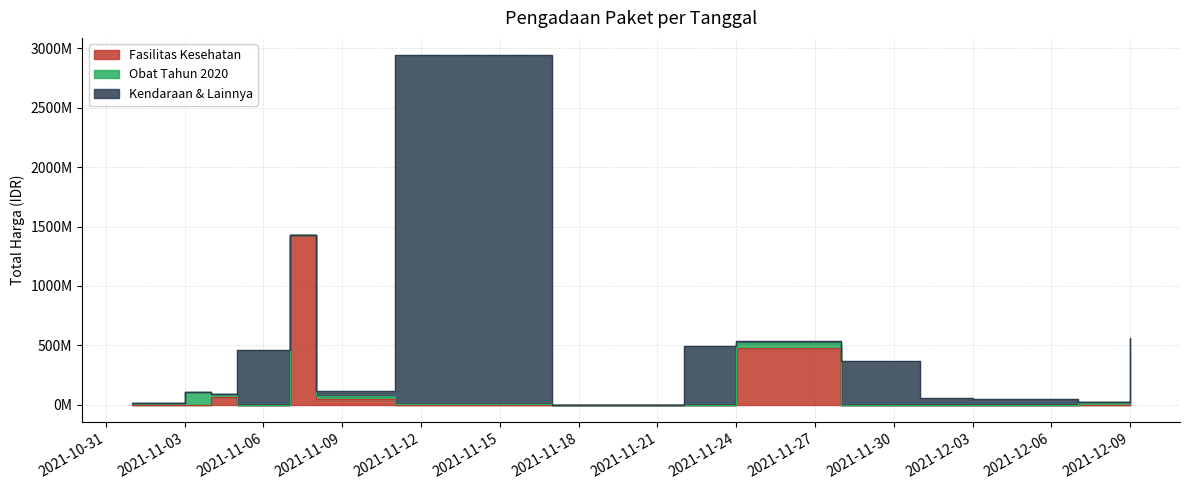

Reading right to left, what are all the values shown in this chart?

Fasilitas Kesehatan: 18900000	0	0	0	0	477600000	0	0	0	49730040	1425867900	0	66441075	0	0
Obat Tahun 2020: 0	27412000	0	0	0	43859200	0	0	7401240	24693960	0	0	23653000	109660270	12787500
Kendaraan & Lainnya: 541071000	0	51601000	56152800	373404000	19175000	493000000	0	2931562000	39440000	0	464002100	0	0	0